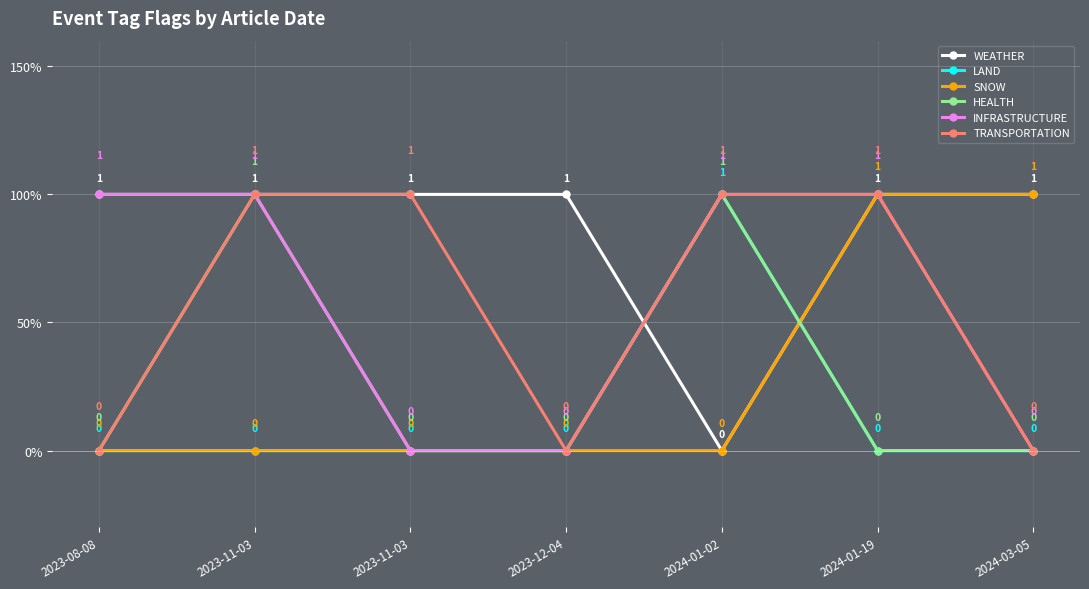

At 2023-12-04, list the series in order from smallest to largest.

LAND, SNOW, HEALTH, INFRASTRUCTURE, TRANSPORTATION, WEATHER